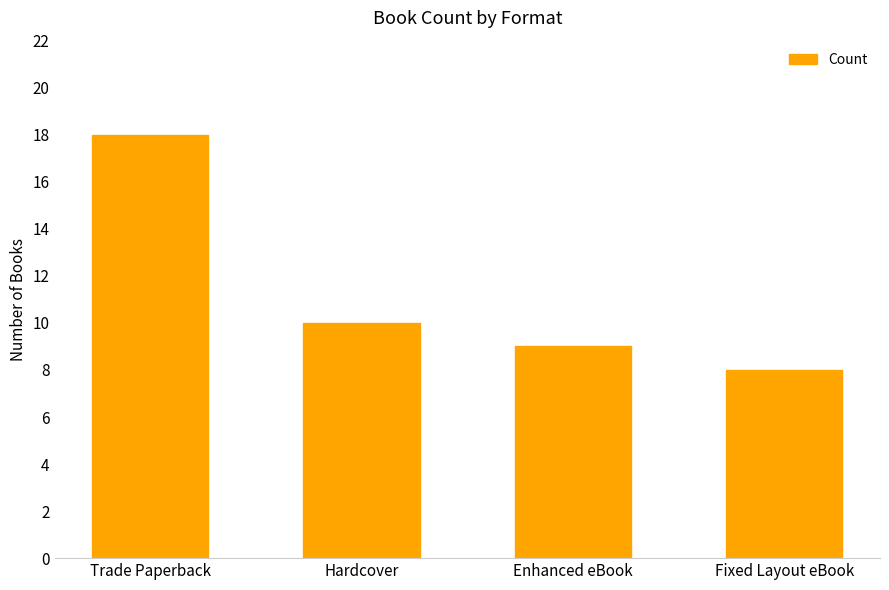

Reading left to right, extract all data points from this chart.

Trade Paperback=18	Hardcover=10	Enhanced eBook=9	Fixed Layout eBook=8